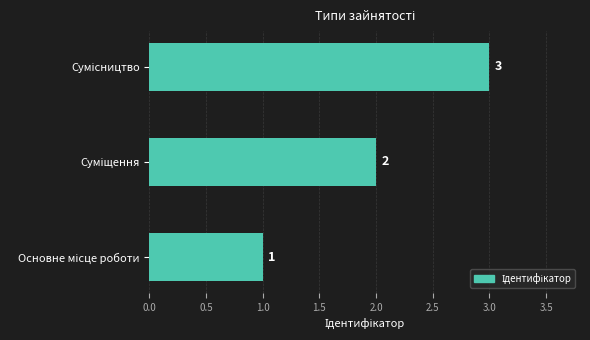

What is the sum of all values?

6